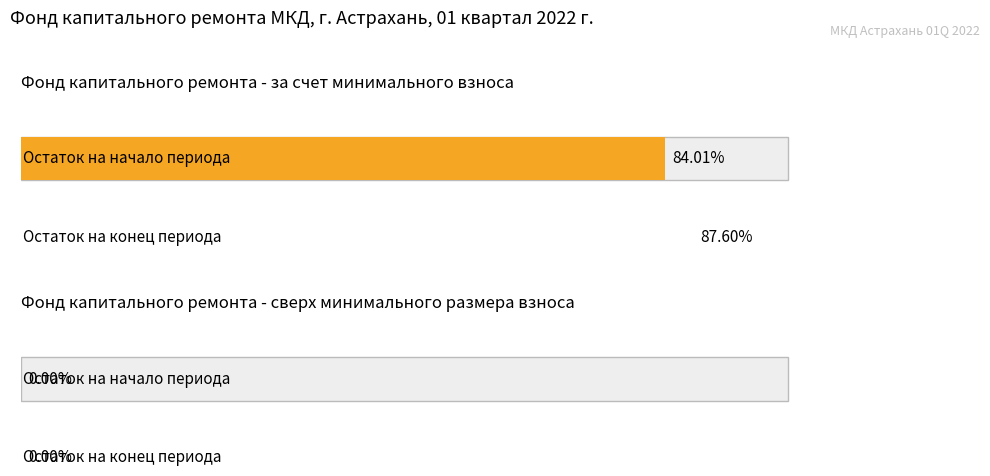

What are all the series names shown in the legend?

за счет минимального взноса, сверх минимального размера взноса